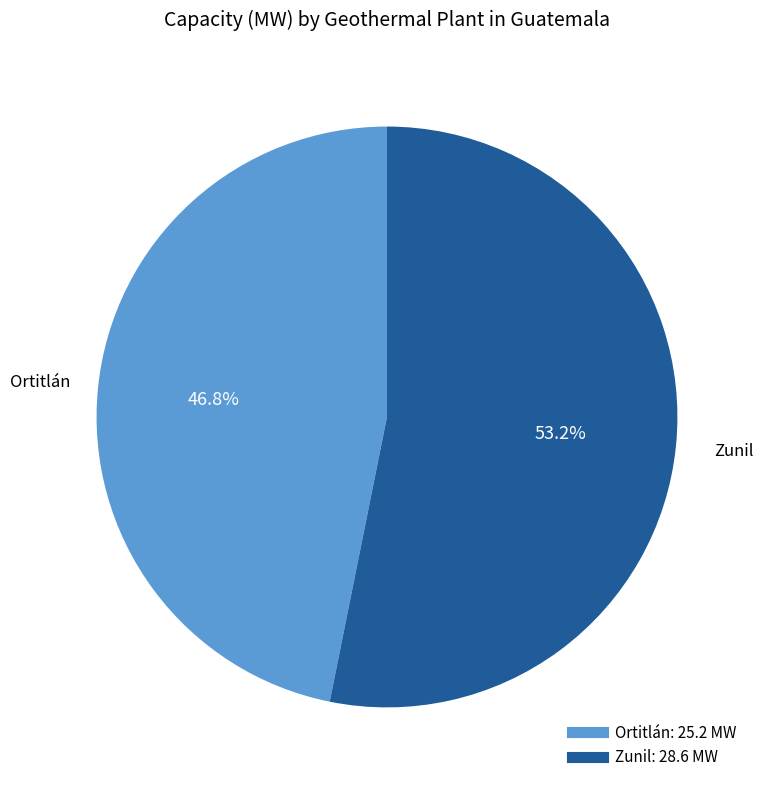

The Ortitlán slice represents 38% of the pie. True or false?

False